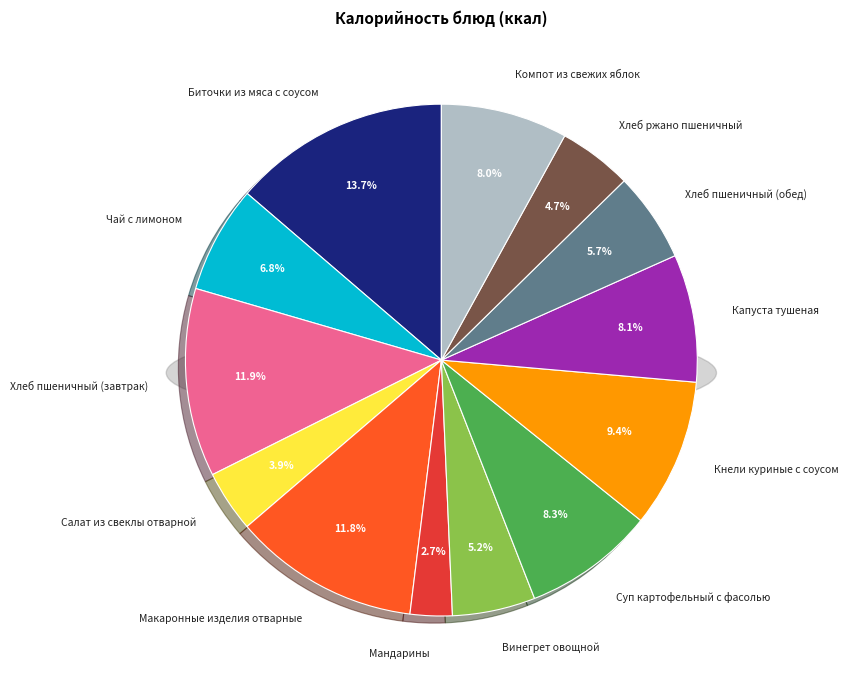

Count the number of slices in the pie.

13